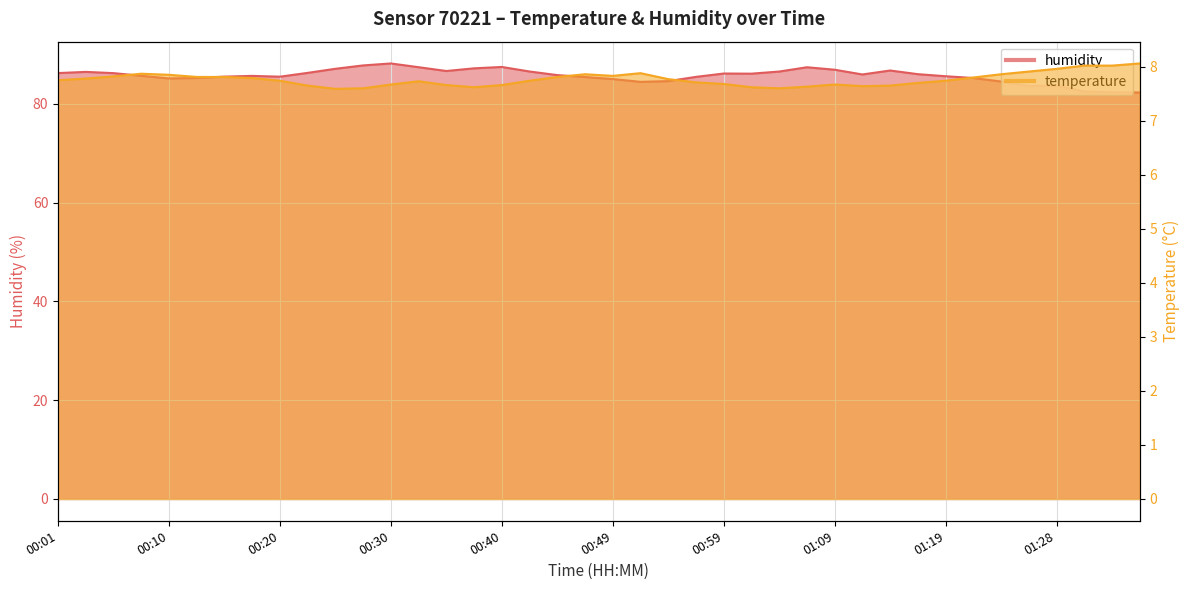

Reading left to right, what are all the values shown in this chart?

temperature: 7.8	7.8	7.8	7.9	7.8	7.8	7.8	7.8	7.7	7.7	7.6	7.6	7.7	7.7	7.7	7.6	7.7	7.7	7.8	7.9	7.8	7.9	7.8	7.7	7.7	7.6	7.6	7.6	7.7	7.6	7.7	7.7	7.7	7.8	7.9	7.9	8.0	8.0	8.0	8.1
humidity: 86.2	86.5	86.2	85.7	85.2	85.3	85.5	85.7	85.5	86.3	87.1	87.8	88.2	87.4	86.7	87.2	87.5	86.6	85.8	85.5	85.0	84.5	84.6	85.5	86.2	86.1	86.6	87.4	86.9	86.0	86.8	86.0	85.6	85.2	84.5	83.6	83.7	82.5	82.4	82.3